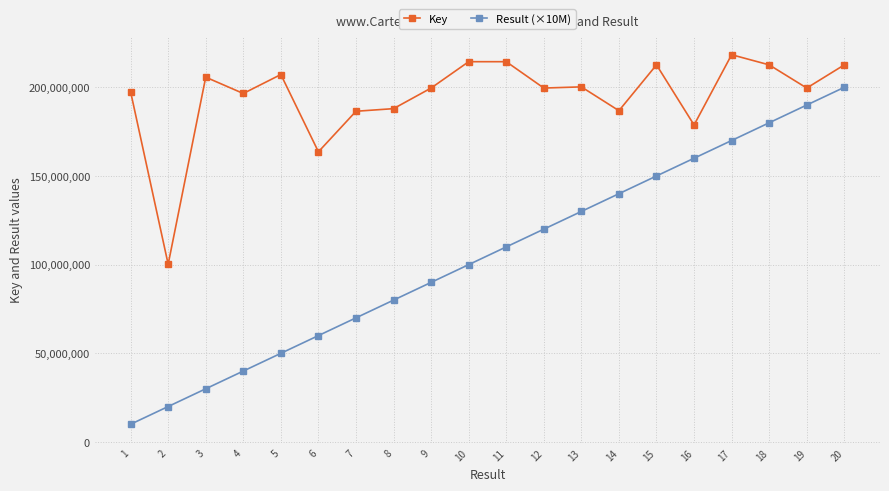

What is the smallest value displayed?

10000000